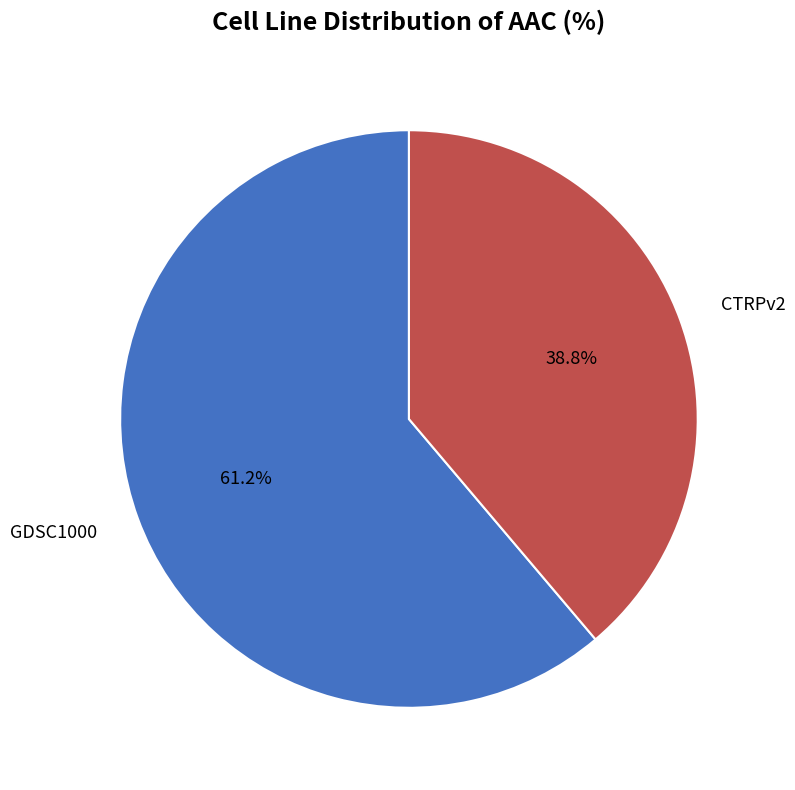

What percentage is the GDSC1000 slice, to the nearest percent?

61%